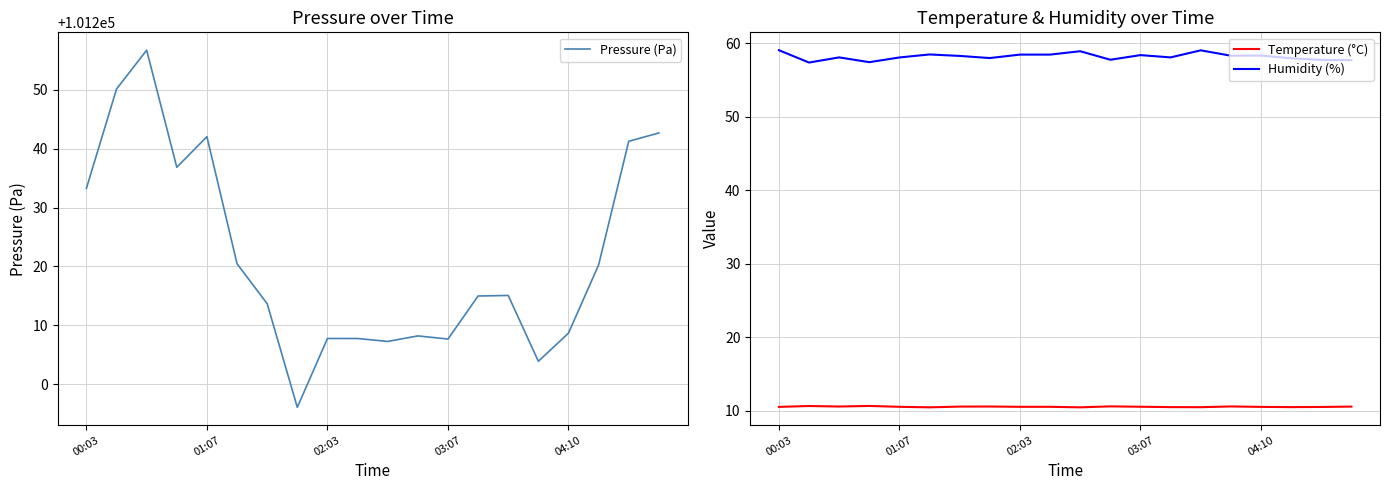

What is the difference between the maximum and minimum values in the Humidity (%) series?

1.7